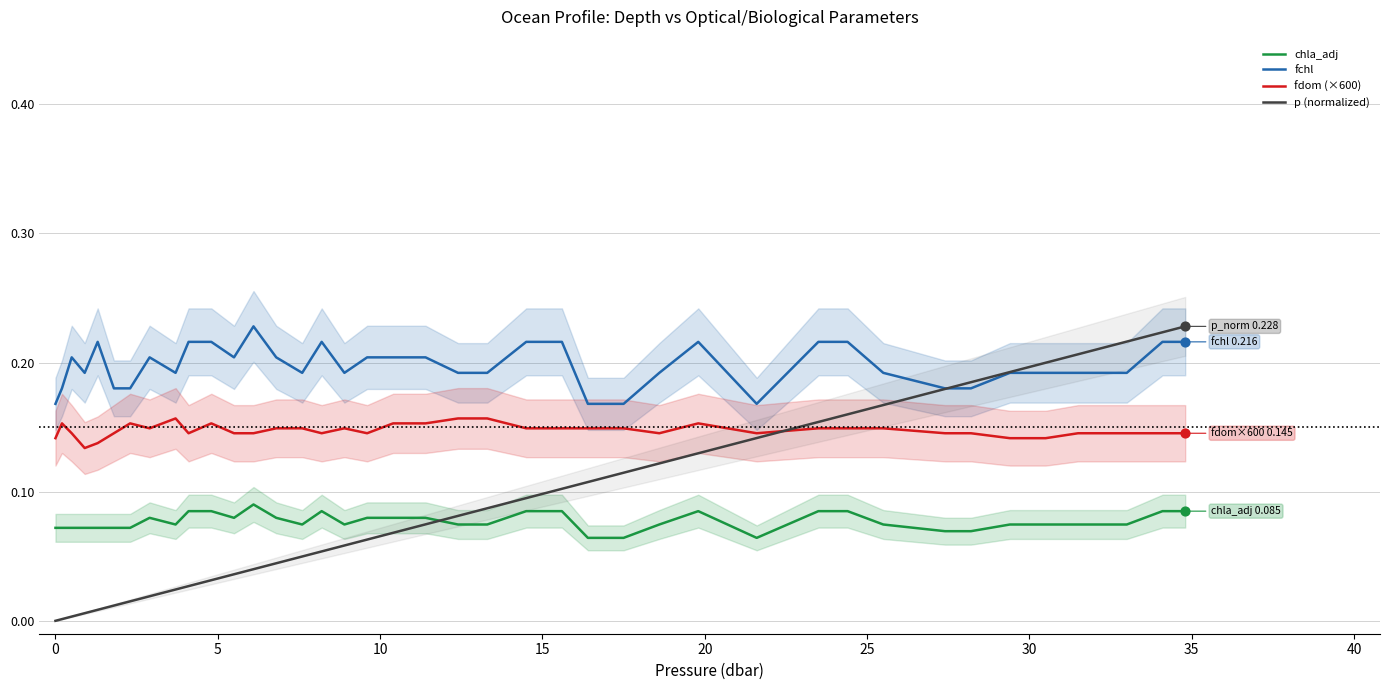

Which series ends up on top after the final intersection of chla_adj and p (normalized)?

p (normalized)